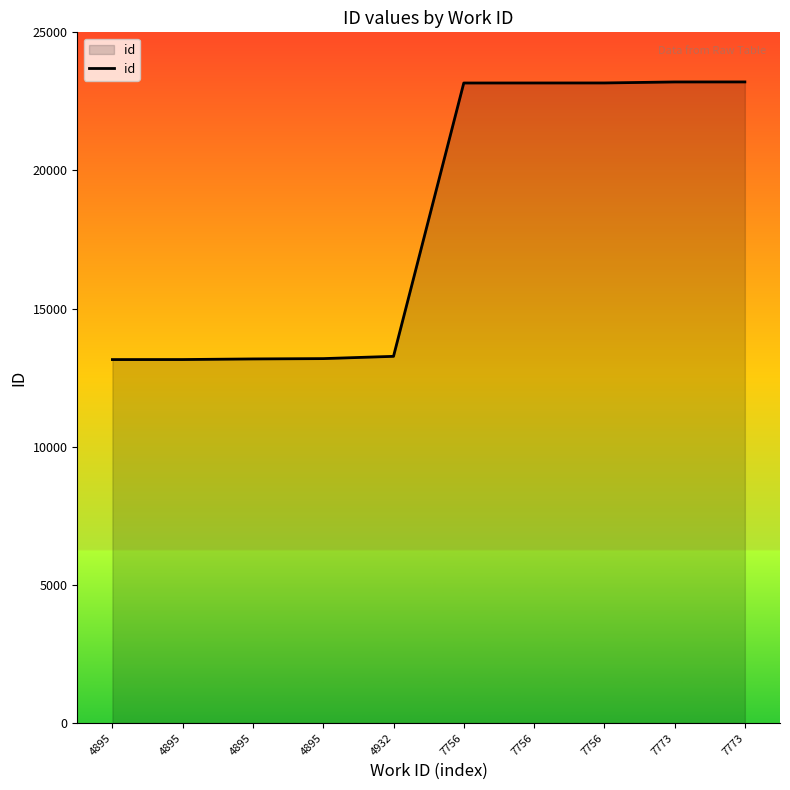

List the labels in order of value, smallest first.

4895, 4895, 4895, 4895, 4932, 7756, 7756, 7756, 7773, 7773